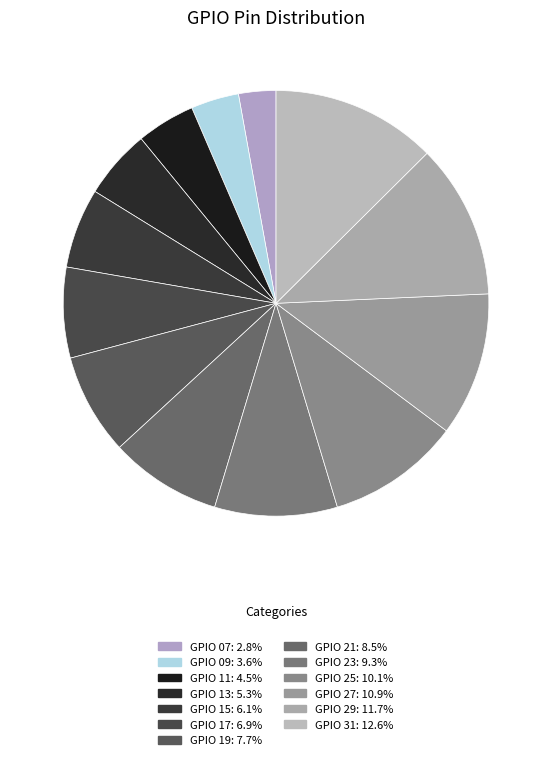

Rank the categories by value from highest to lowest.

GPIO 31, GPIO 29, GPIO 27, GPIO 25, GPIO 23, GPIO 21, GPIO 19, GPIO 17, GPIO 15, GPIO 13, GPIO 11, GPIO 09, GPIO 07